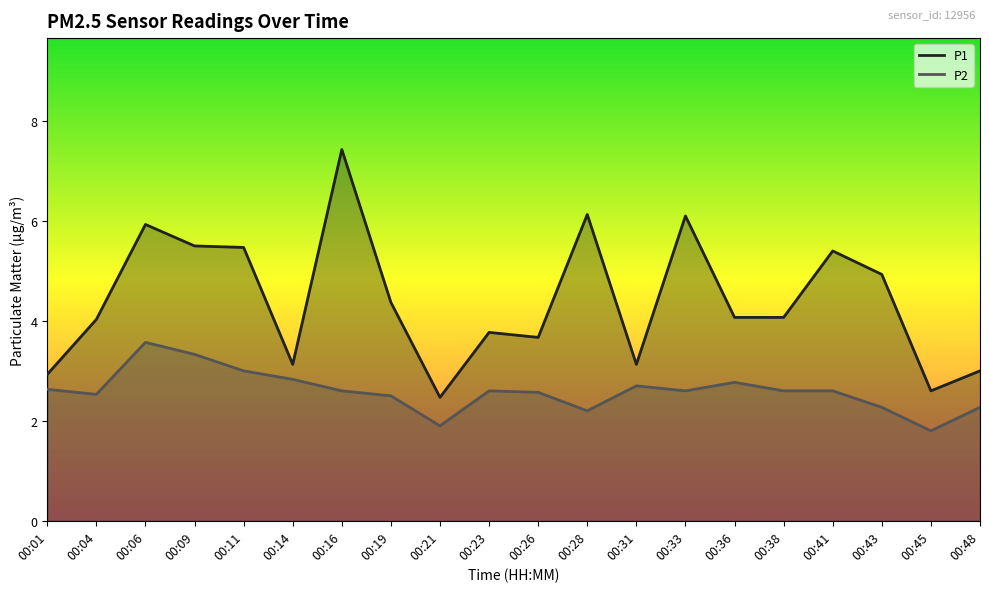

Is the value of P2 at 00:45 greater than the value of P1 at 00:06?

No